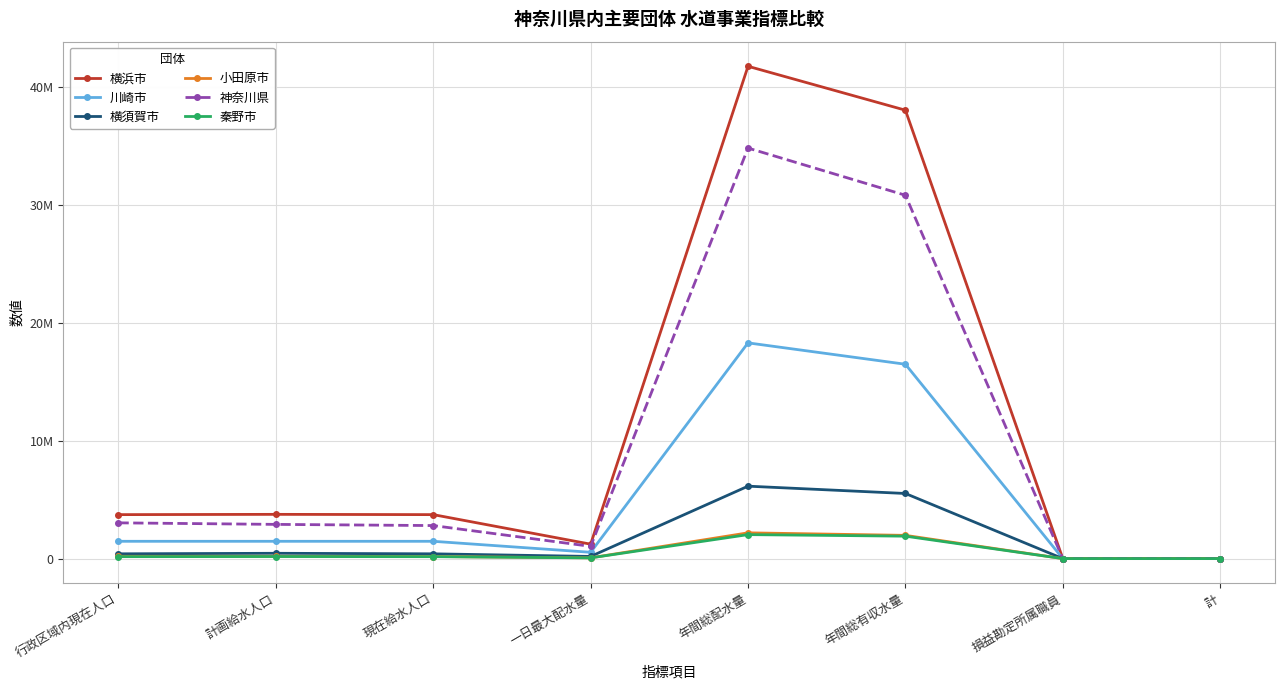

What is the sum of the 秦野市 values at 現在給水人口 and 年間総配水量?

2196480